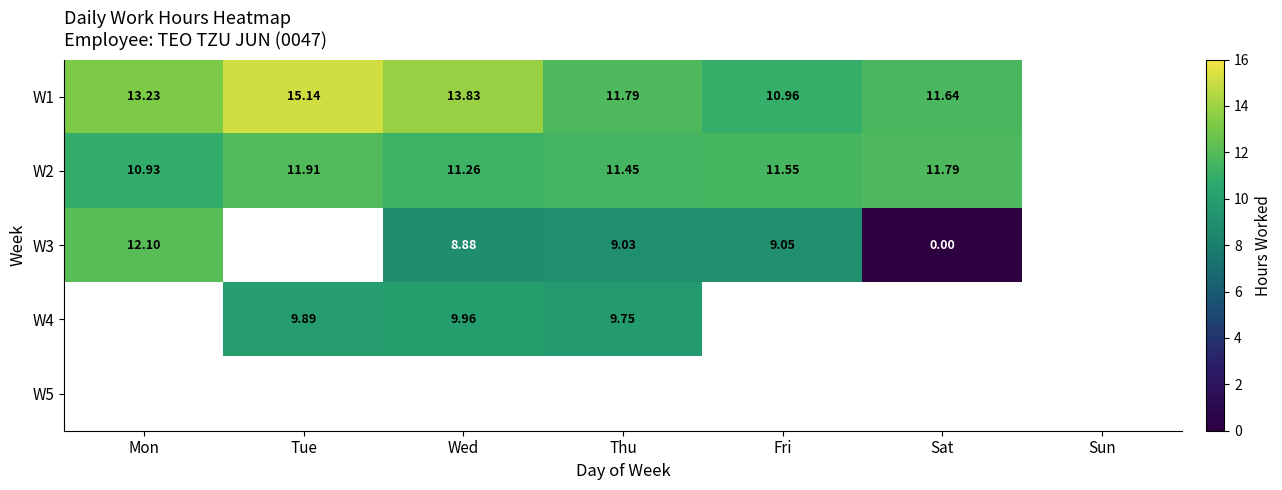

Is the value of W1 at Tue greater than the value of W4 at Thu?

Yes